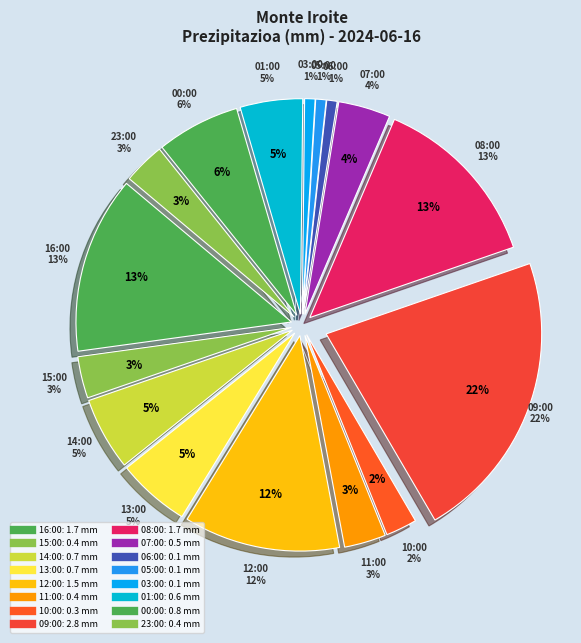

What percentage is NOT represented by 00:00?

93.8%